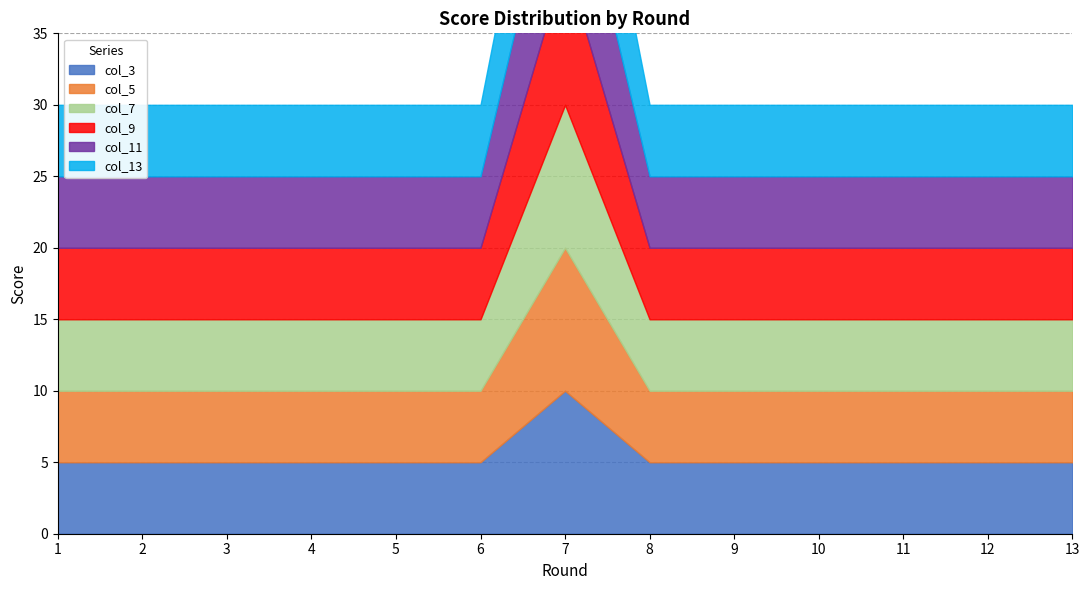

What is the value of the col_13 point at the 6th from the left?

5